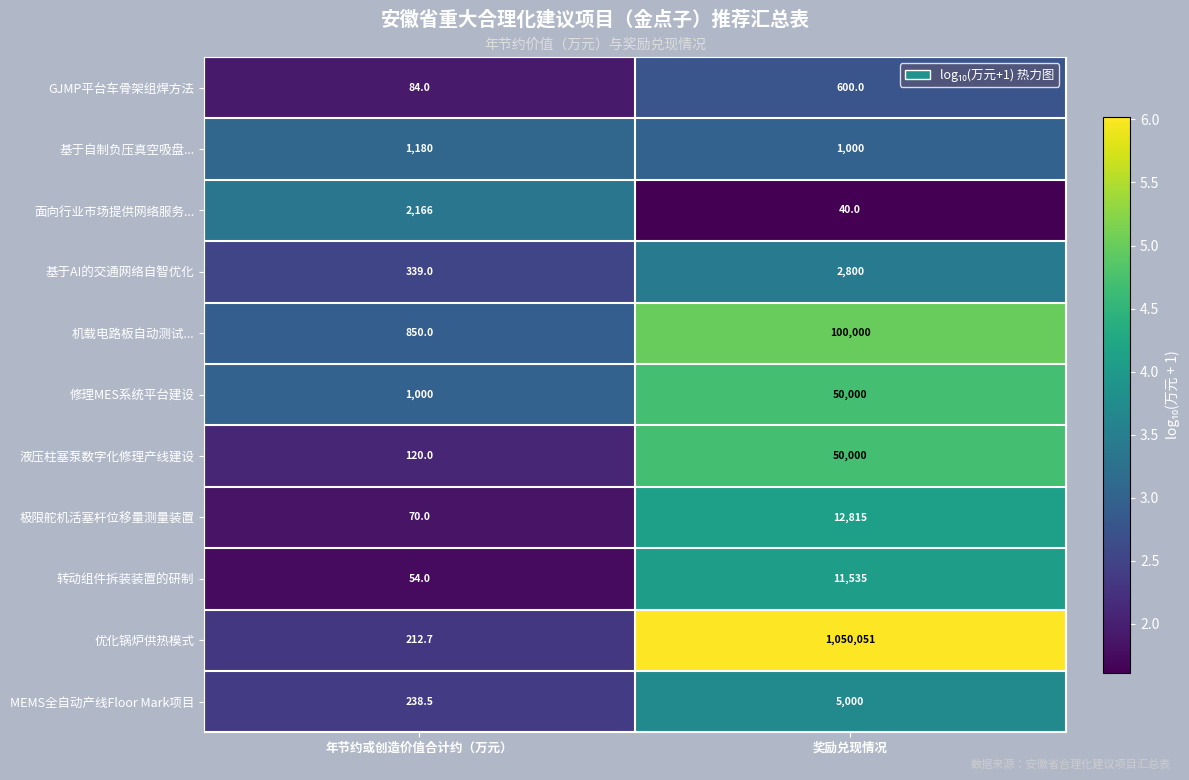

The 基于AI的交通网络自智优化 series shows 228.3 at 年节约或创造价值合计约（万元）. True or false?

False